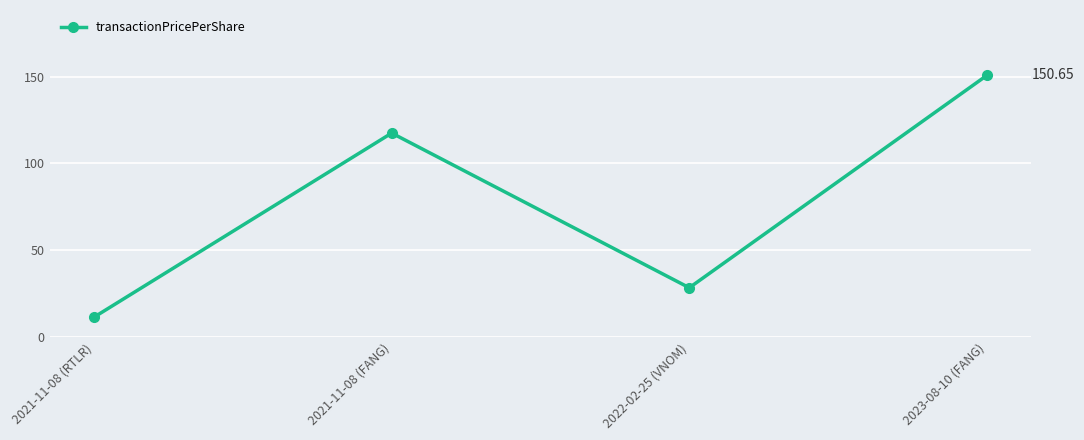

What is the average value?

77.0